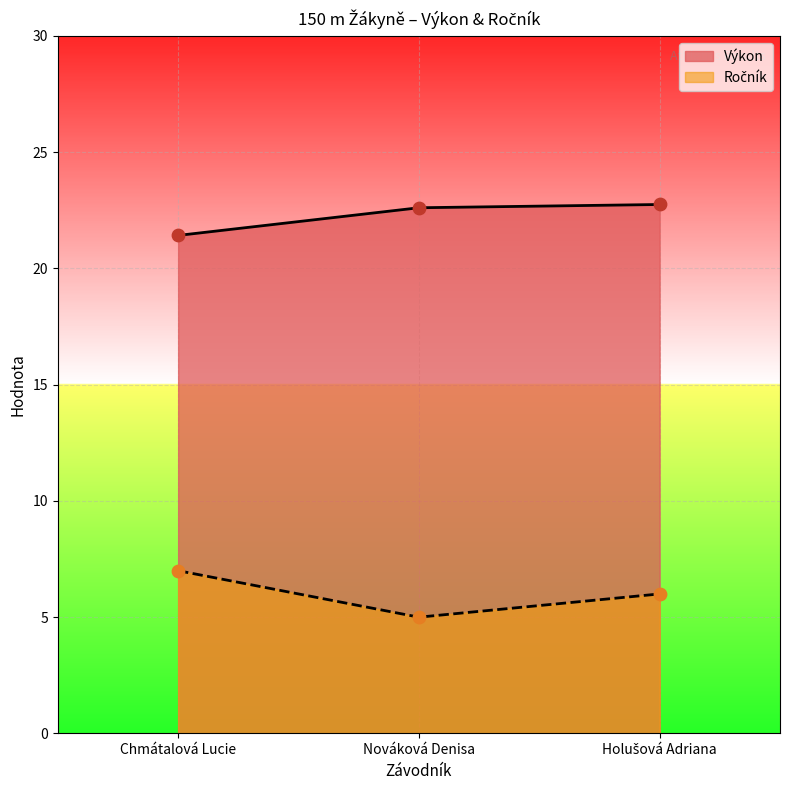

Which series has the widest spread of Y values?

Ročník